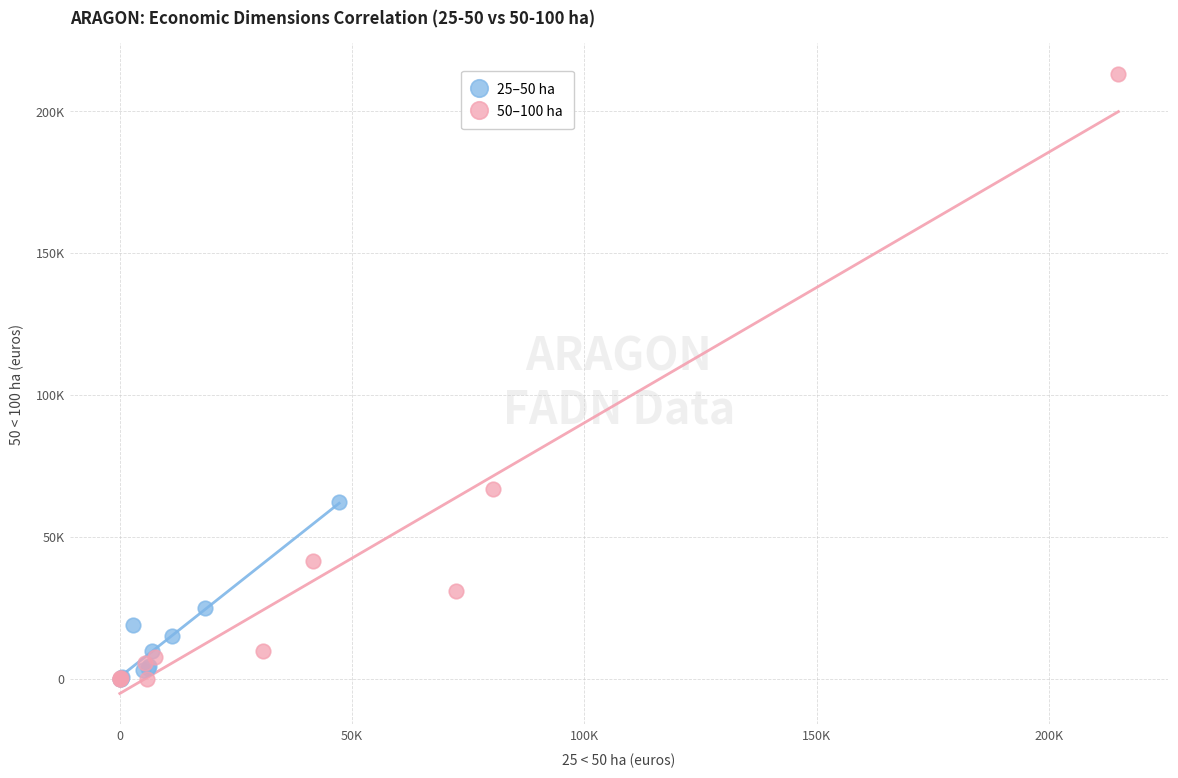

What are all the series names shown in the legend?

25–50 ha, 50–100 ha